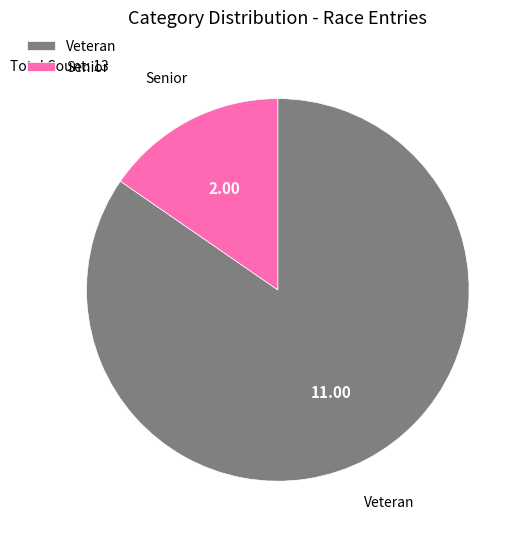

Is there any slice that represents more than half of the pie?

Yes